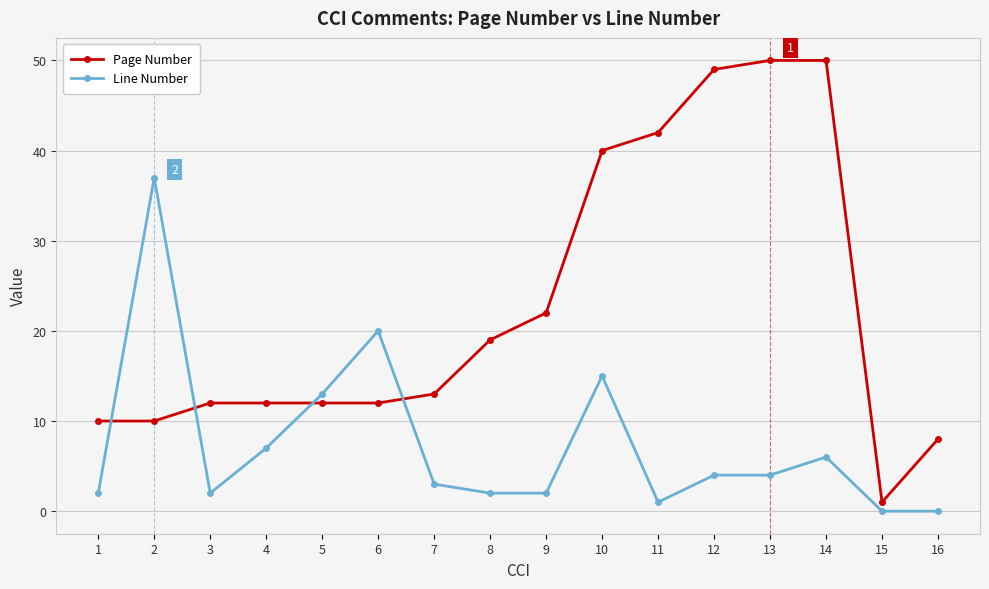

Rank the series by their maximum value, from highest to lowest.

Page Number, Line Number